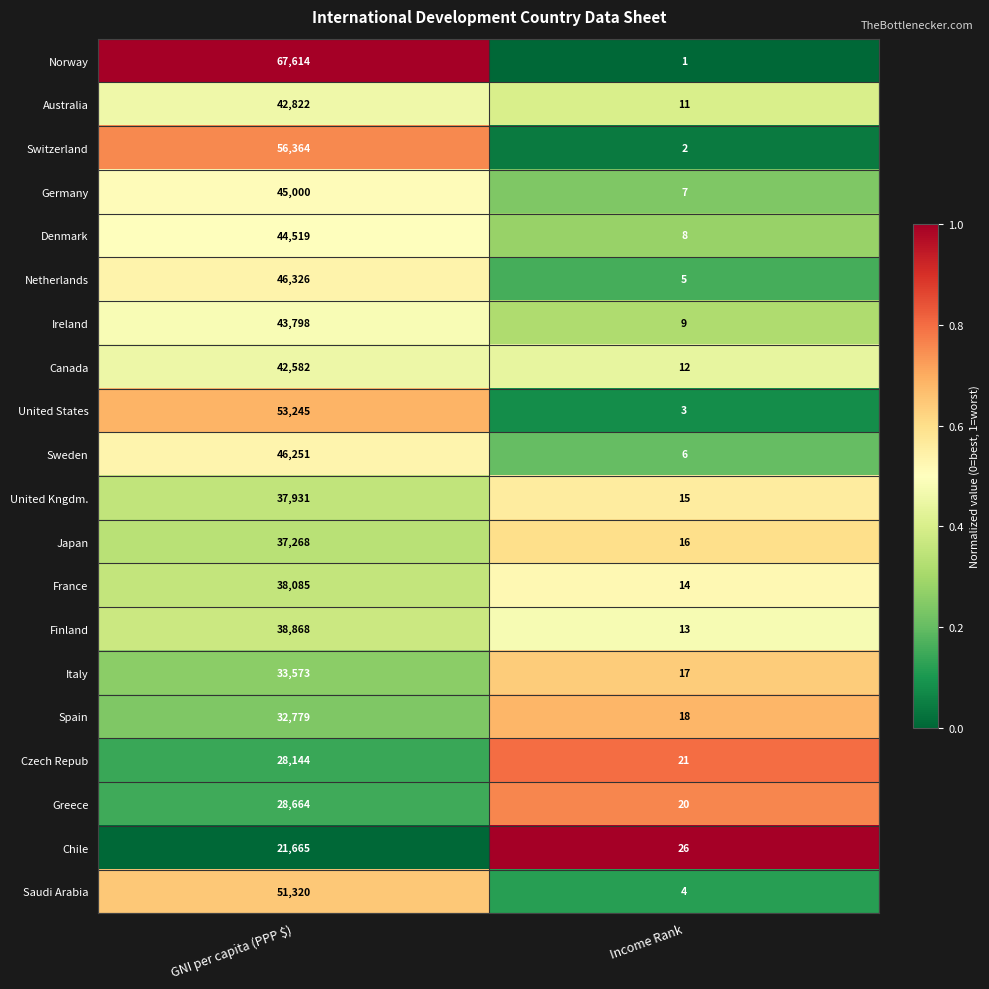

Which series has the largest total across all categories?

Norway